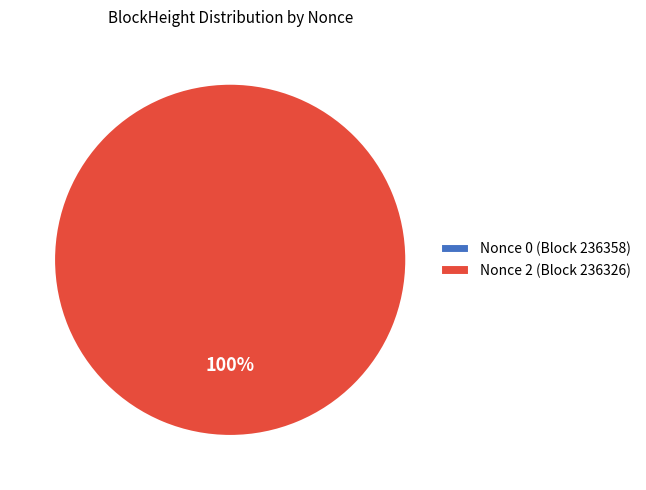

What is the change in value from 236358 to 236326?

+2